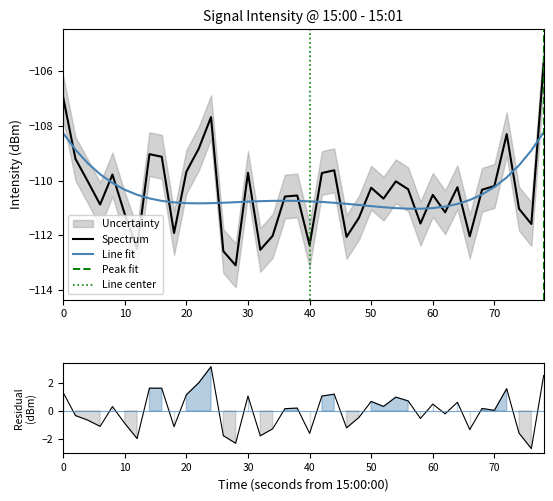

The Spectrum series shows -139.8 at 0. True or false?

False